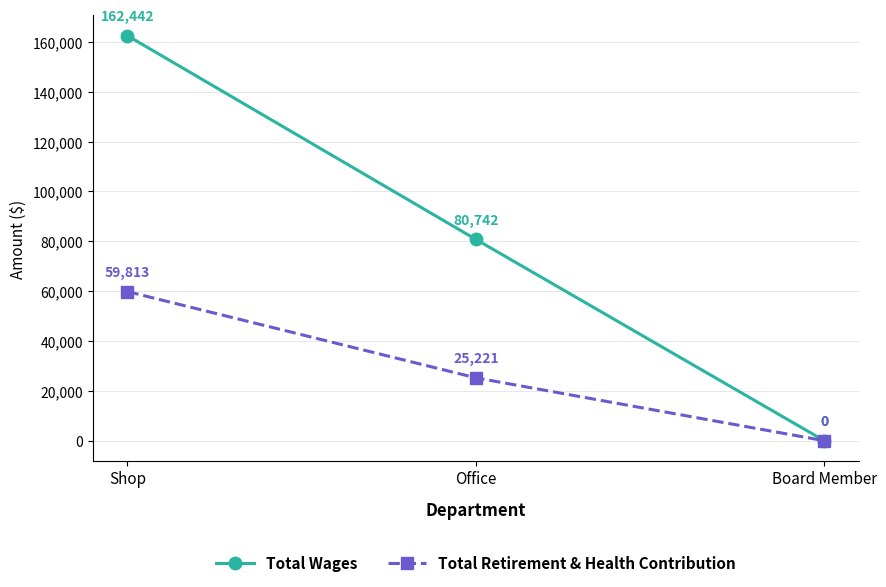

At which category is the sum across all series the highest?

Shop